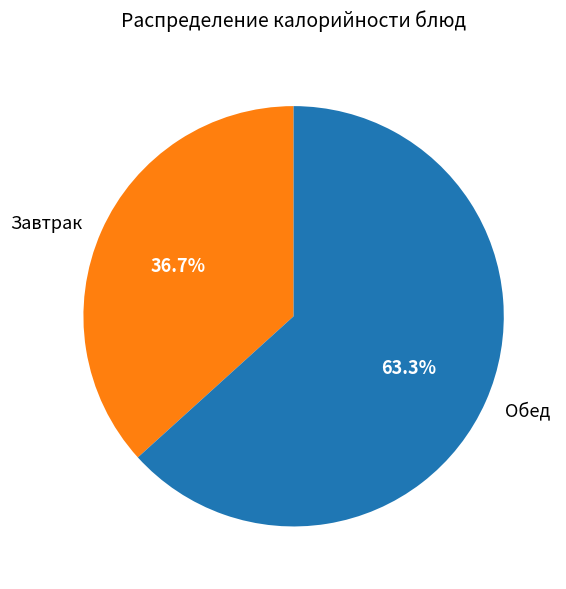

What is the smallest slice in the pie chart?

Завтрак